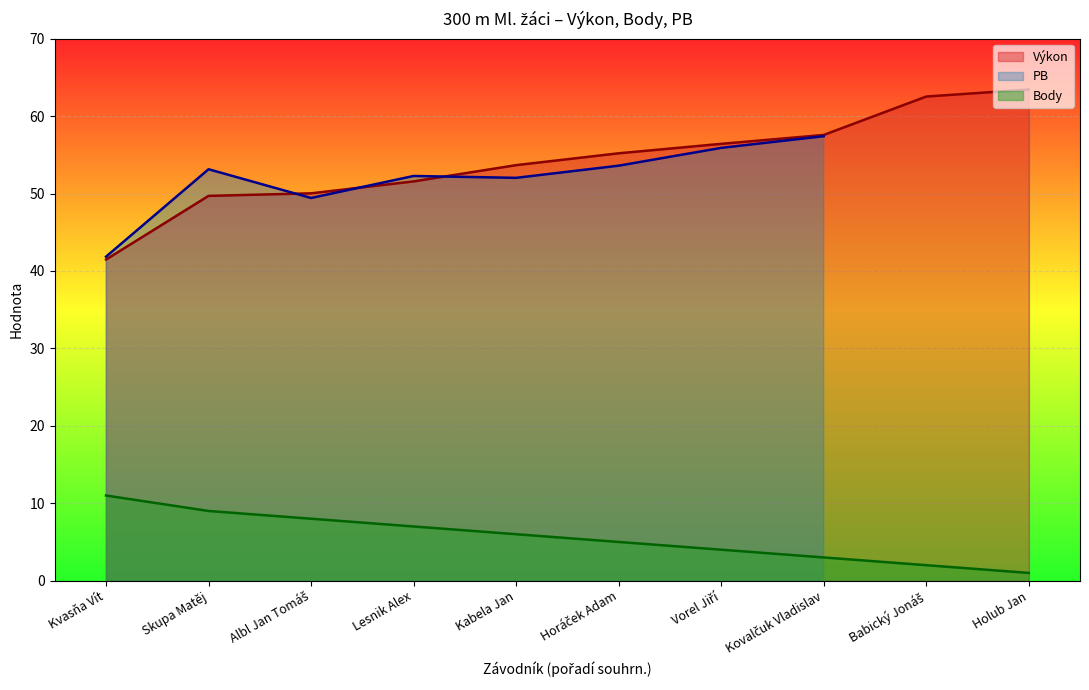

Is the value of Body at Albl Jan Tomáš greater than the value of Výkon at Kabela Jan?

No